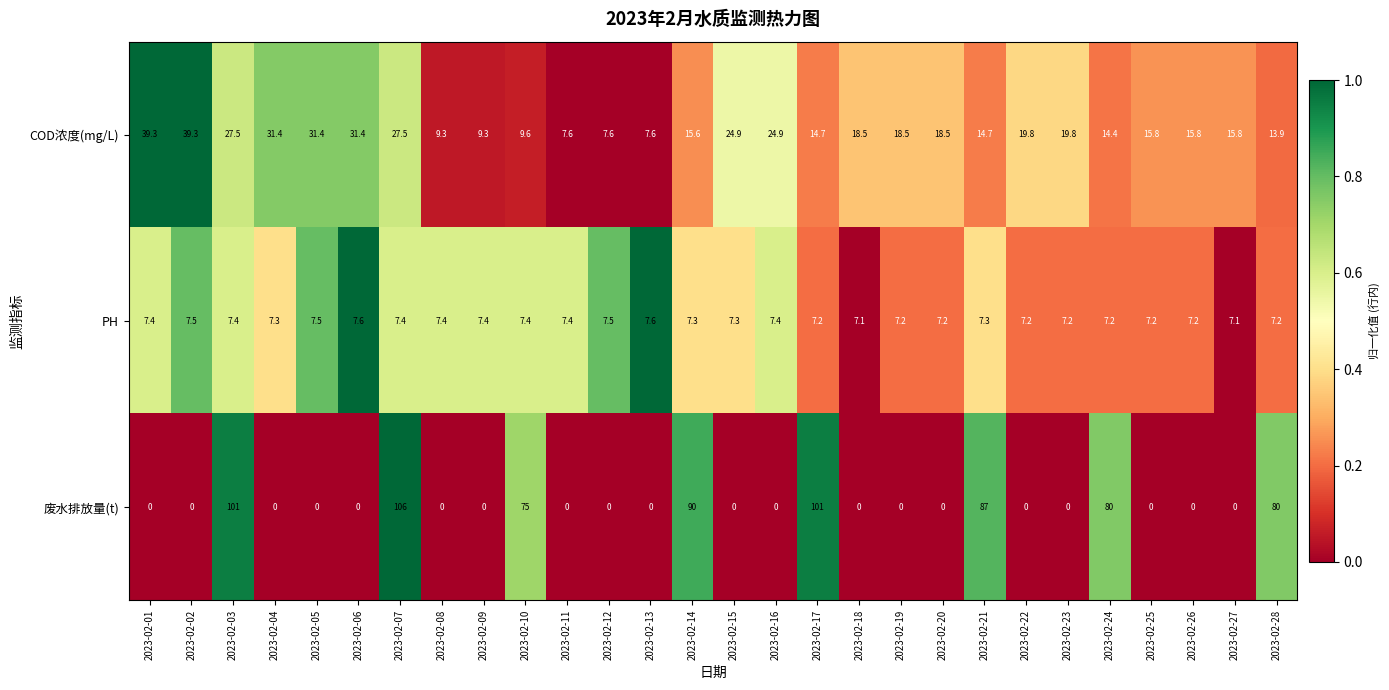

What is the total value across all series at 2023-02-23?

27.0